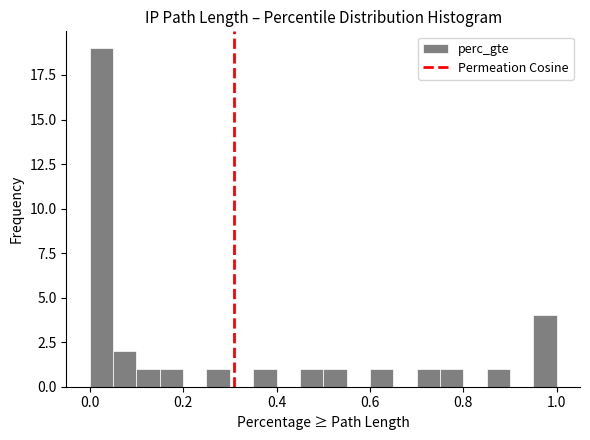

Around what value on the x-axis is the tallest bar? Give the approximate position of its centre, as read against the axis.

0.02